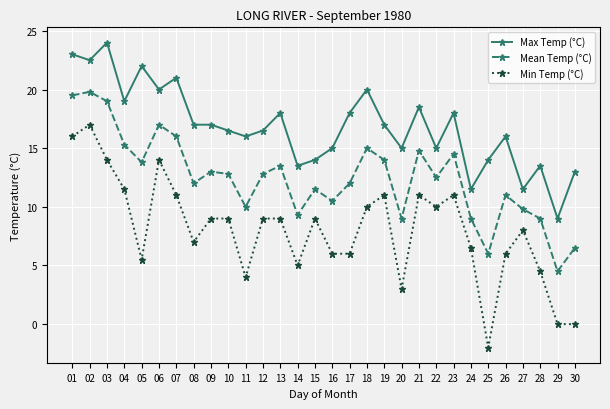

Reading left to right, extract all data points from this chart.

Max Temp (°C): 01=23.0	02=22.5	03=24.0	04=19.0	05=22.0	06=20.0	07=21.0	08=17.0	09=17.0	10=16.5	11=16.0	12=16.5	13=18.0	14=13.5	15=14.0	16=15.0	17=18.0	18=20.0	19=17.0	20=15.0	21=18.5	22=15.0	23=18.0	24=11.5	25=14.0	26=16.0	27=11.5	28=13.5	29=9.0	30=13.0
Mean Temp (°C): 01=19.5	02=19.8	03=19.0	04=15.3	05=13.8	06=17.0	07=16.0	08=12.0	09=13.0	10=12.8	11=10.0	12=12.8	13=13.5	14=9.3	15=11.5	16=10.5	17=12.0	18=15.0	19=14.0	20=9.0	21=14.8	22=12.5	23=14.5	24=9.0	25=6.0	26=11.0	27=9.8	28=9.0	29=4.5	30=6.5
Min Temp (°C): 01=16.0	02=17.0	03=14.0	04=11.5	05=5.5	06=14.0	07=11.0	08=7.0	09=9.0	10=9.0	11=4.0	12=9.0	13=9.0	14=5.0	15=9.0	16=6.0	17=6.0	18=10.0	19=11.0	20=3.0	21=11.0	22=10.0	23=11.0	24=6.5	25=-2.0	26=6.0	27=8.0	28=4.5	29=0.0	30=0.0